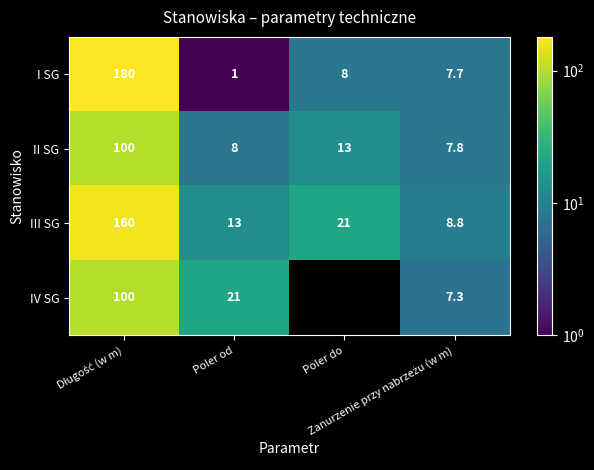

The value of I SG at Poler do is 13.5. True or false?

False